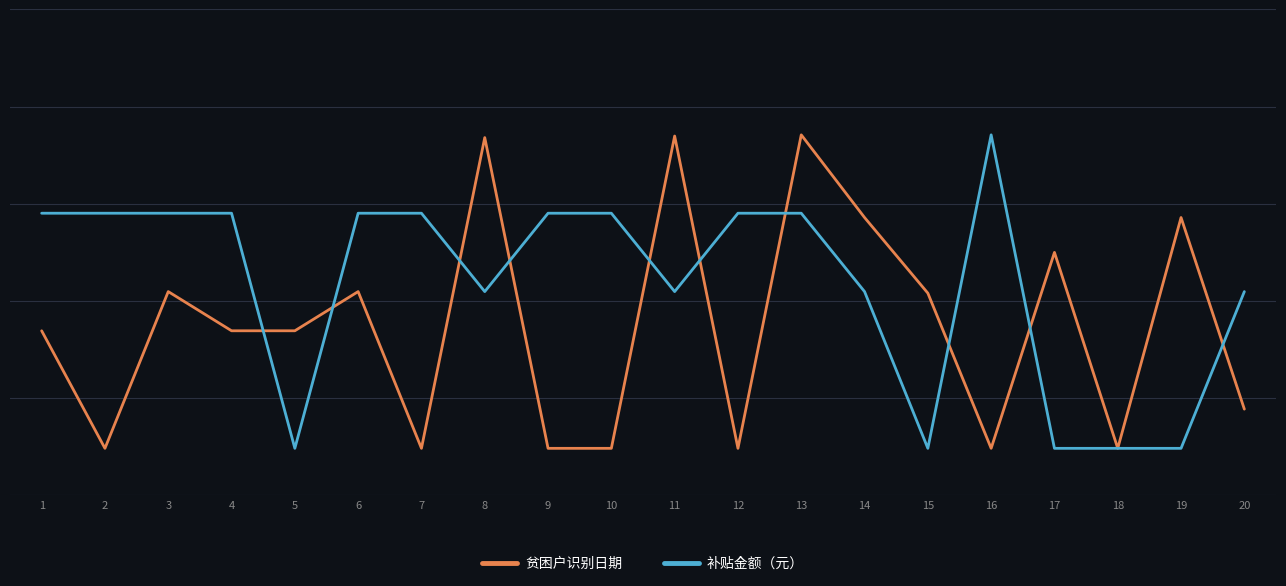

Is it true that 补贴金额（元） equals 1.7 at 16?

False